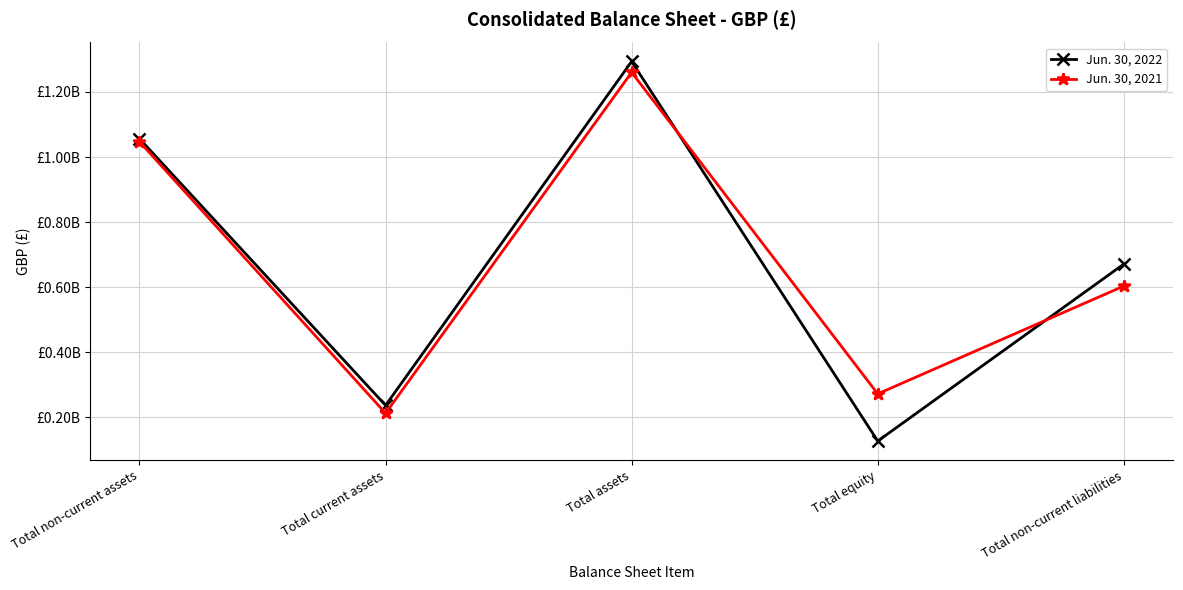

What are all the series names shown in the legend?

Jun. 30, 2022, Jun. 30, 2021